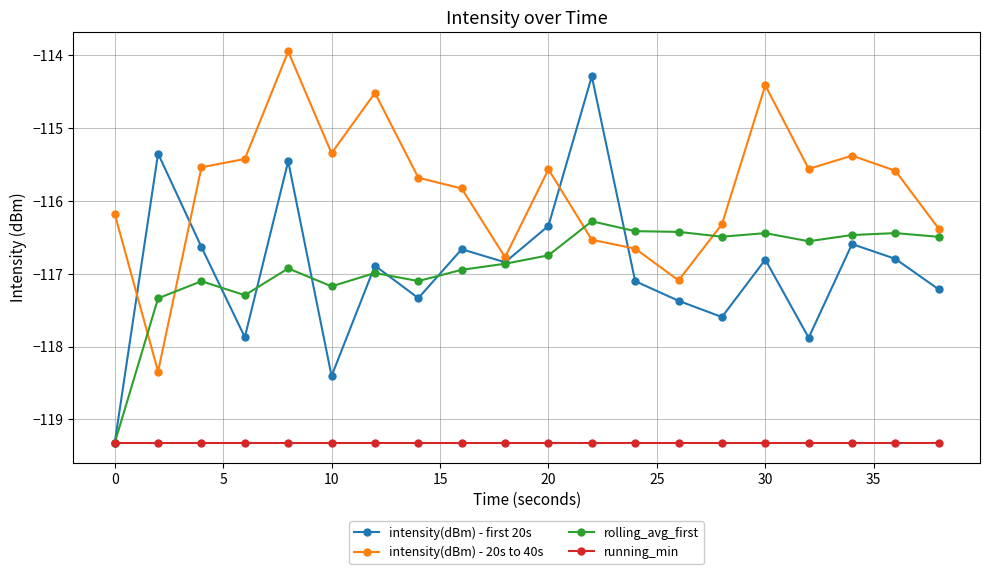

List the series in order of their peak value, highest first.

intensity(dBm) - 20s to 40s, intensity(dBm) - first 20s, rolling_avg_first, running_min